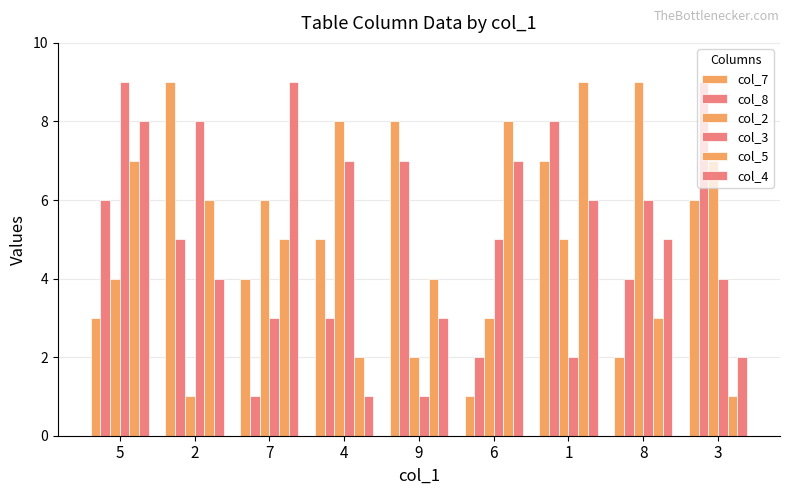

What is the total value across all series at 7?

28